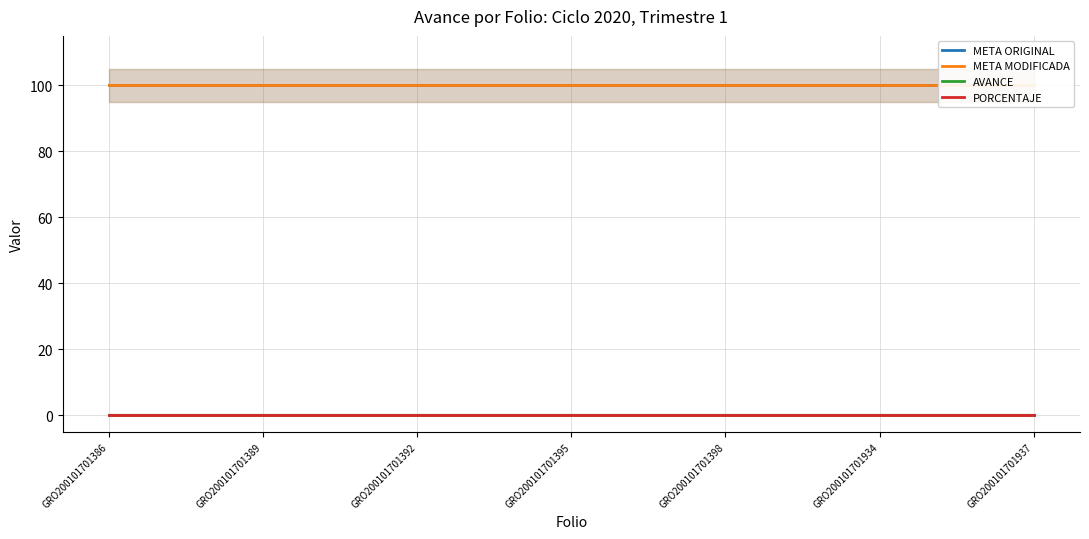

What value does the META MODIFICADA series have at 13?

100